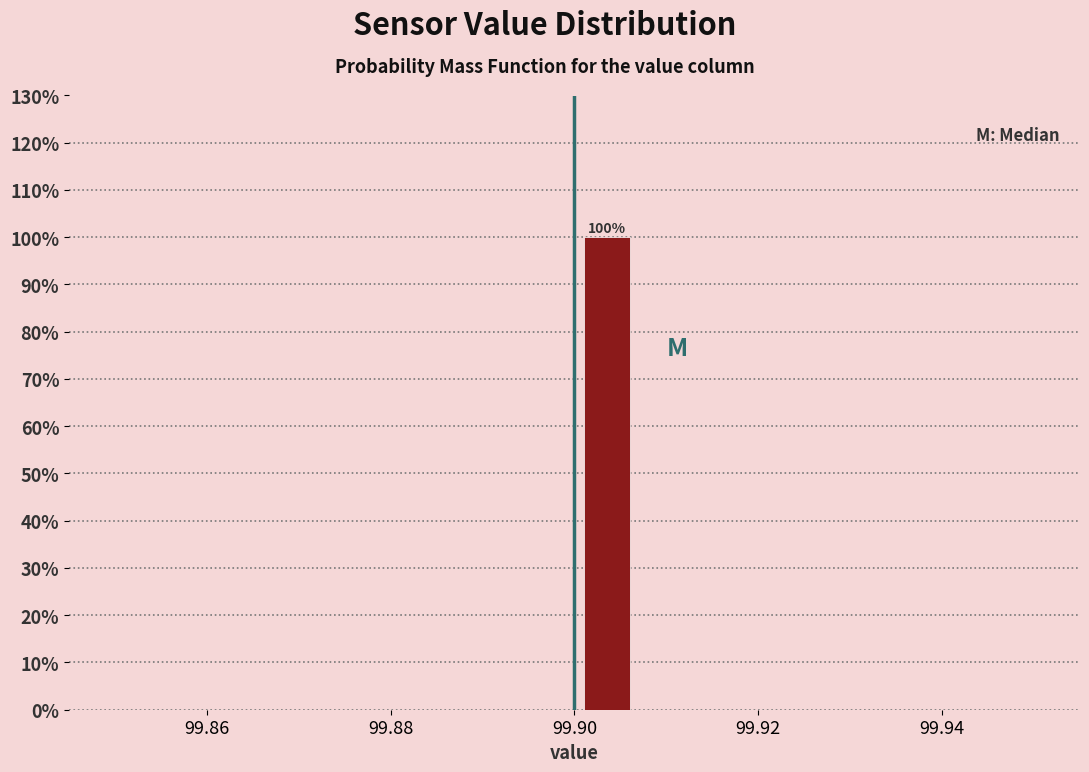

Read against the x-axis, roughly where is the centre of the tallest bar?

99.904